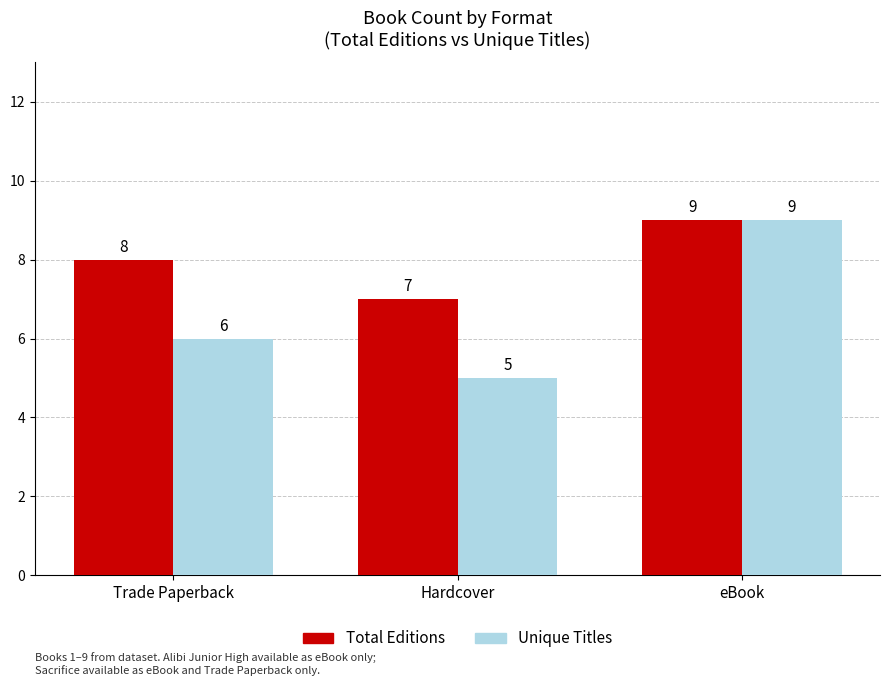

What is the lowest value of the Unique Titles series?

5